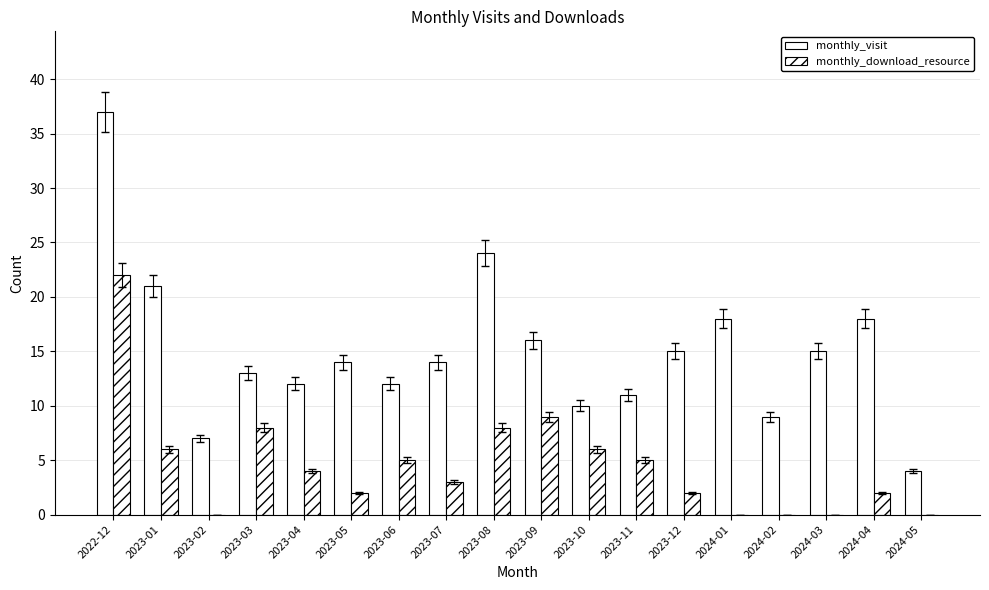

What is the average value of the monthly_download_resource series?

5